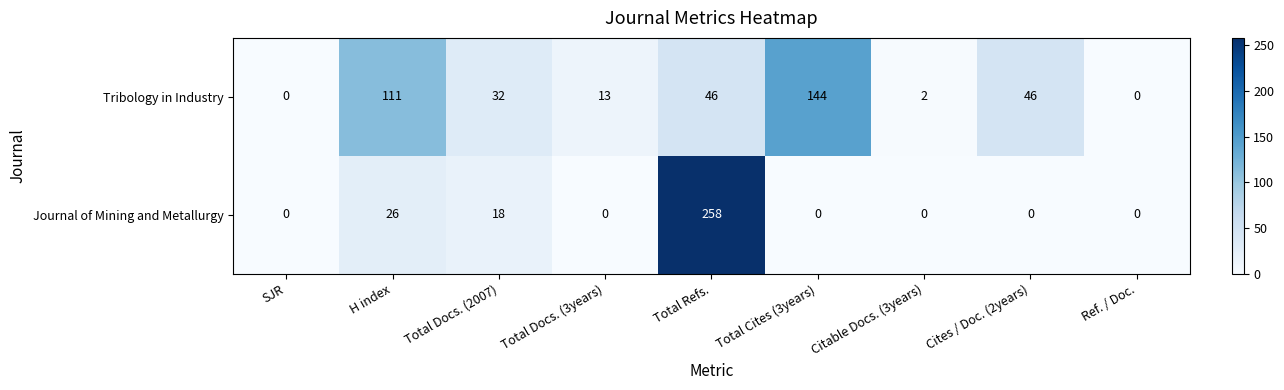

How many values in Tribology in Industry are above zero?

7